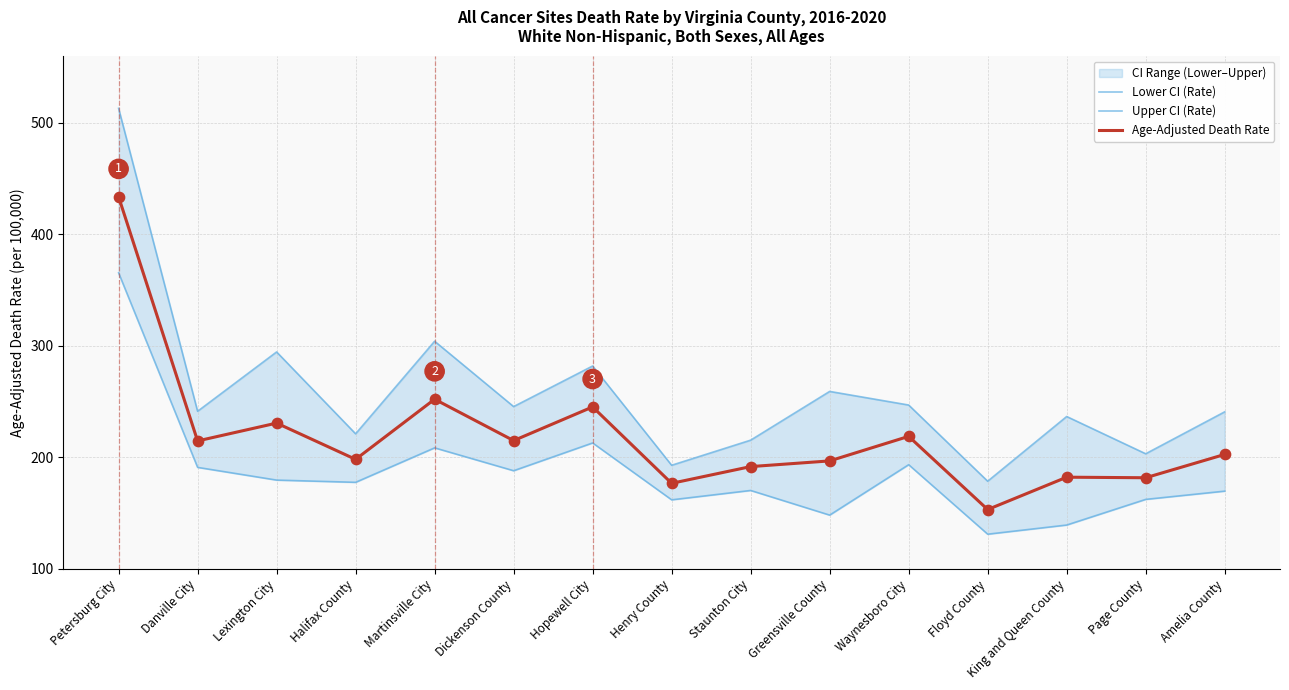

Which series reaches the maximum Y coordinate?

Upper CI (Rate)